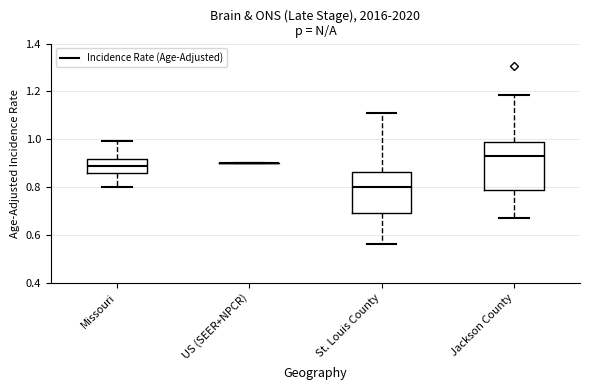

Reading left to right, transcribe this box plot: for each box, give where its median line is, the range the box spans, and where its two whiskers end, as read against the y-axis. The values are not printed on the chart, so give them approximately, as read against the axis.

Missouri: median 0.88, box 0.86 to 0.92, whiskers 0.80 to 1.00
US (SEER+NPCR): box collapsed to a line at 0.90, whiskers 0.90 to 0.90
St. Louis County: median 0.80, box 0.68 to 0.86, whiskers 0.56 to 1.10
Jackson County: median 0.92, box 0.78 to 0.98, whiskers 0.68 to 1.18